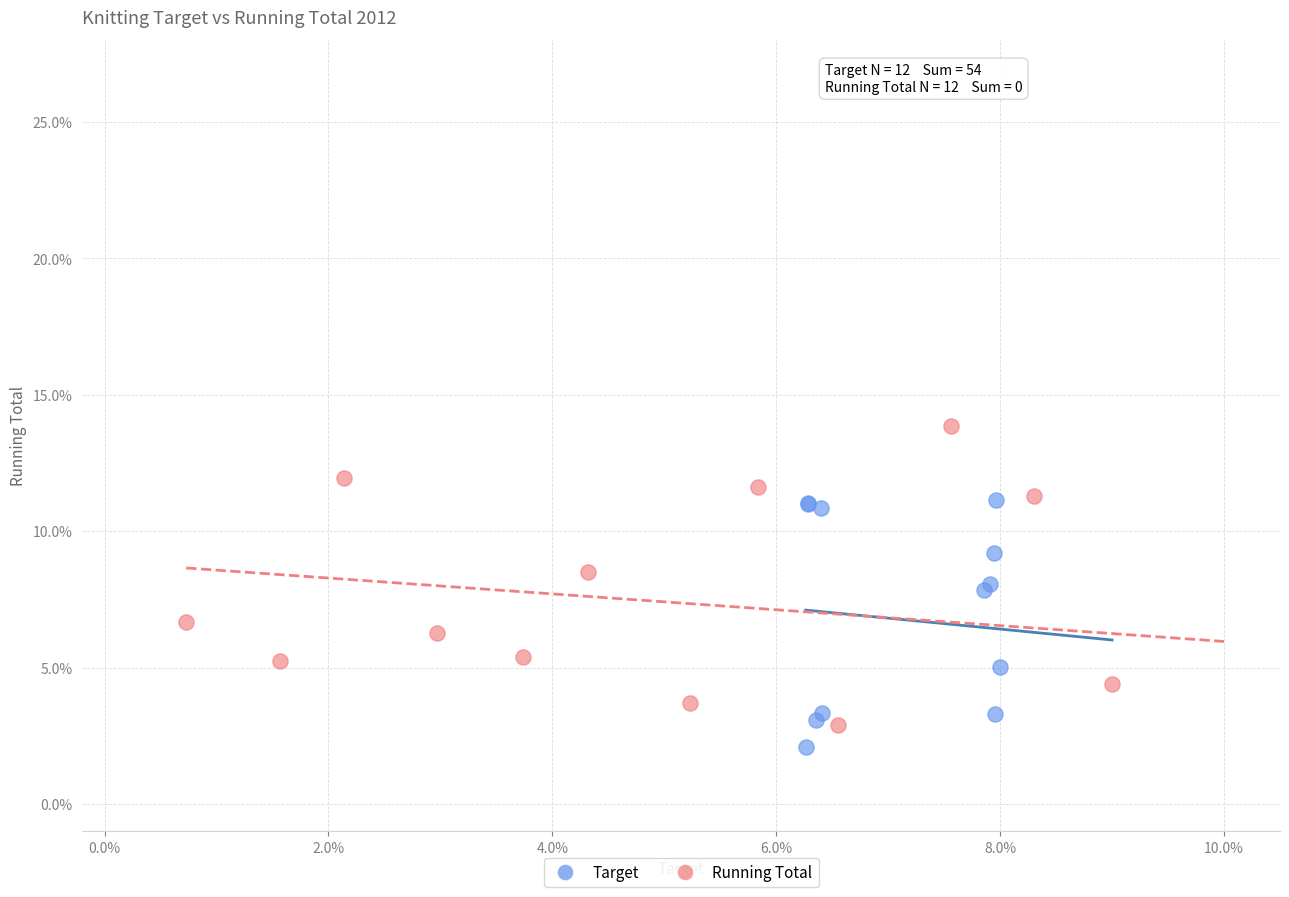

What are all the series names shown in the legend?

Target, Running Total